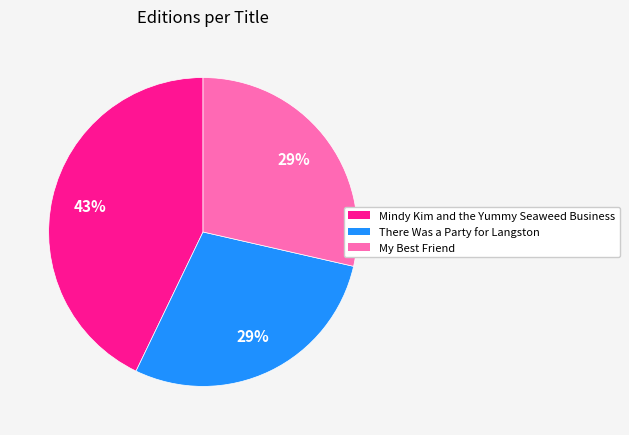

To the nearest percent, what is the difference between the Mindy Kim and the Yummy Seaweed Business and My Best Friend slice percentages?

14%